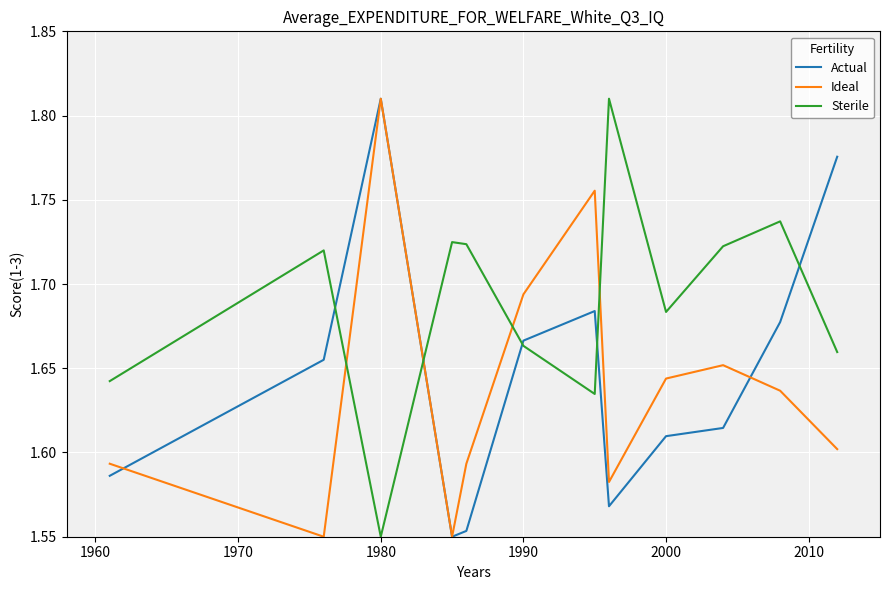

After their last crossing, which series has the higher values: Ideal or Sterile?

Sterile